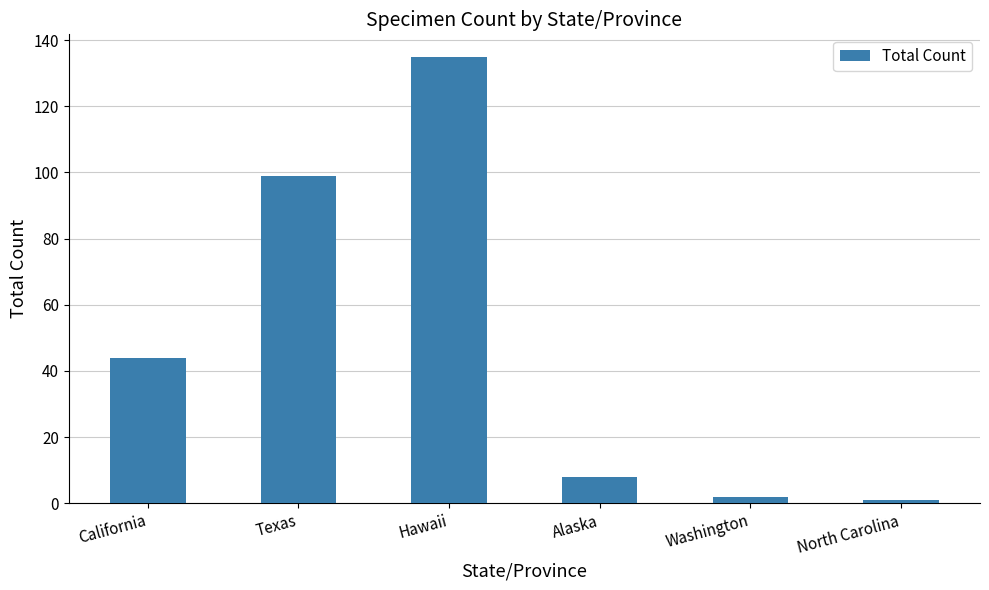

What is the value of the 3rd bar from the left?

135